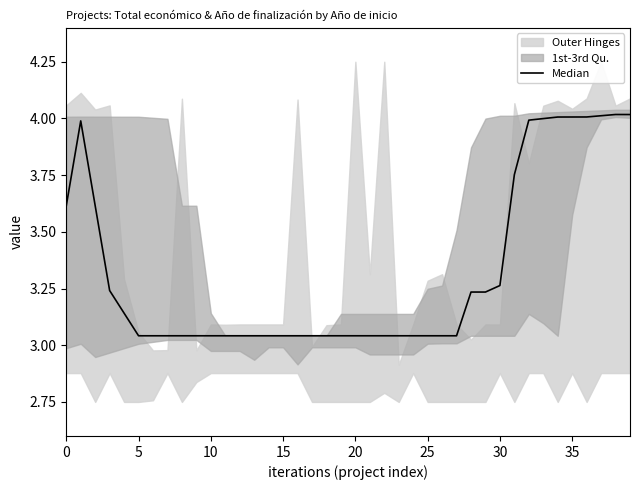

Is it true that the value at 17 is 3.0?

True